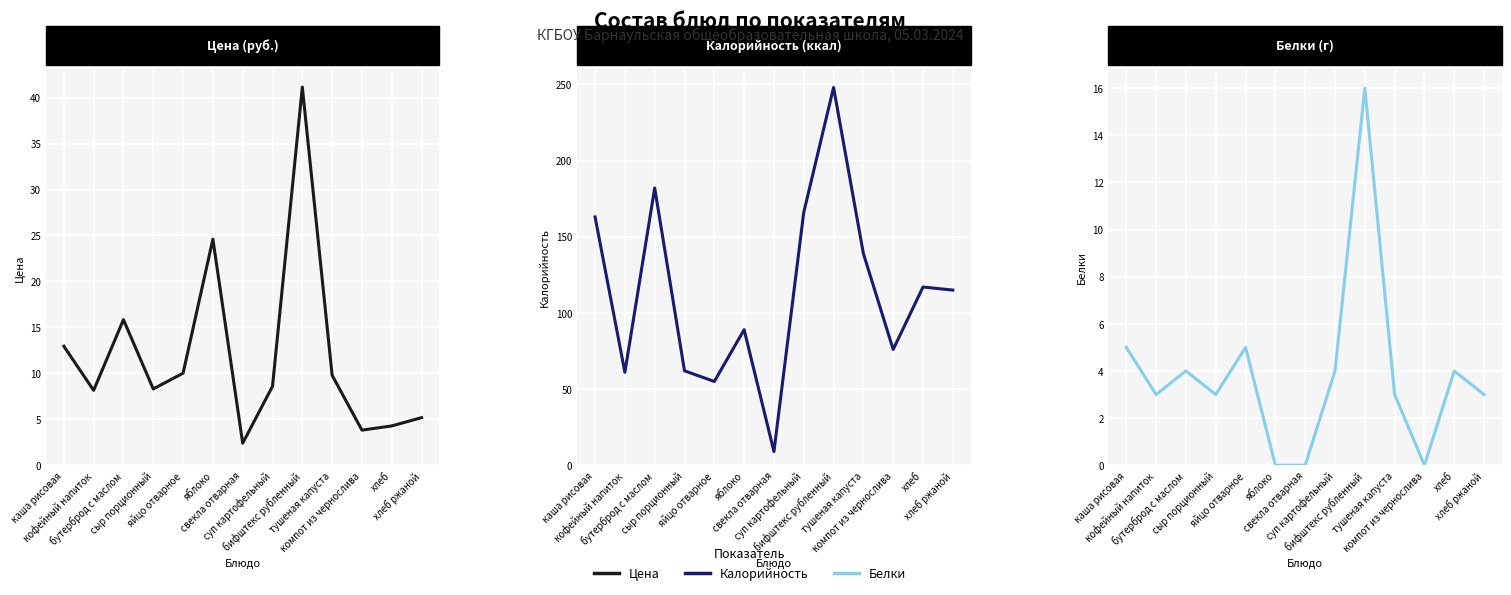

At кофейный напиток, list the series in order from smallest to largest.

Белки, Цена, Калорийность